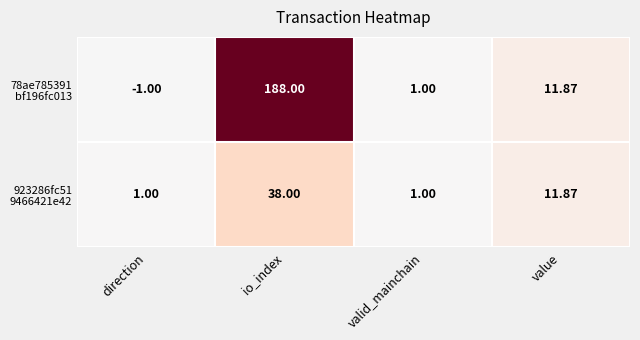

At which category is the sum across all series the highest?

io_index